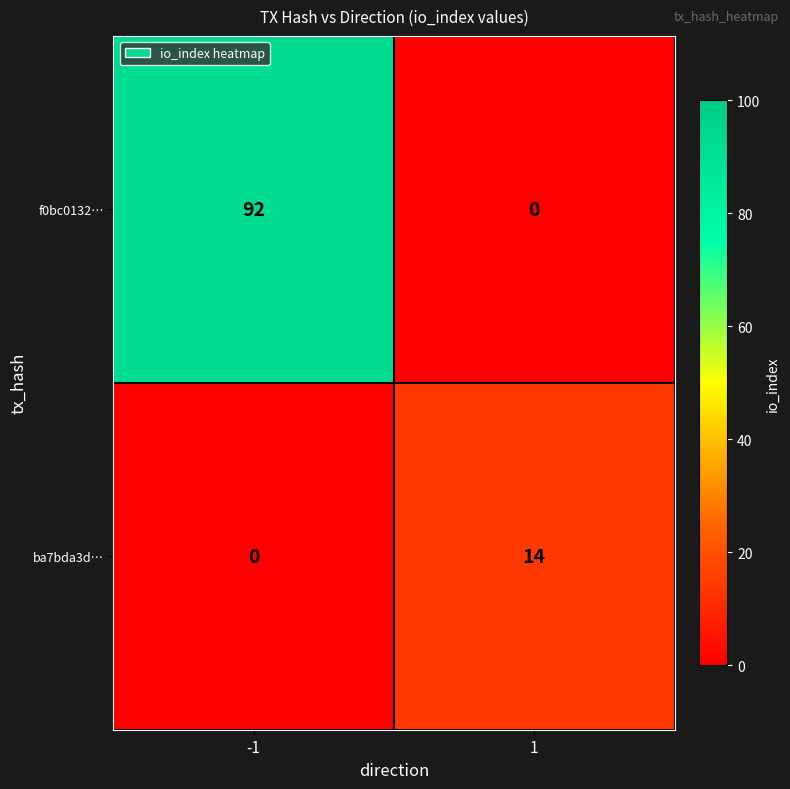

How many data points in ba7bda3d… are less than 14?

1